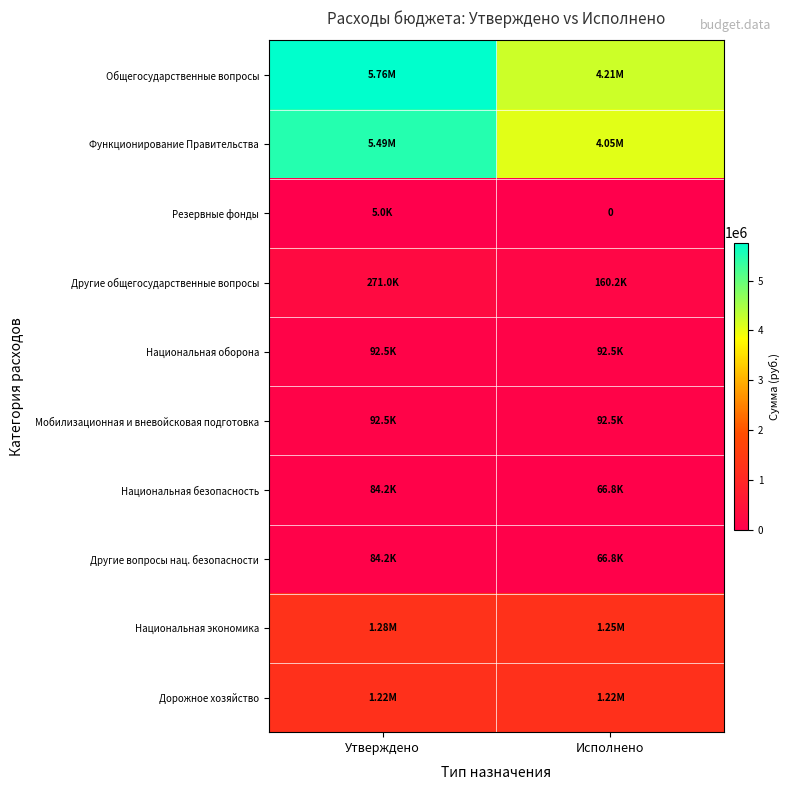

What is the sum of the Другие вопросы нац. безопасности values at Утверждено and Исполнено?

150924.3